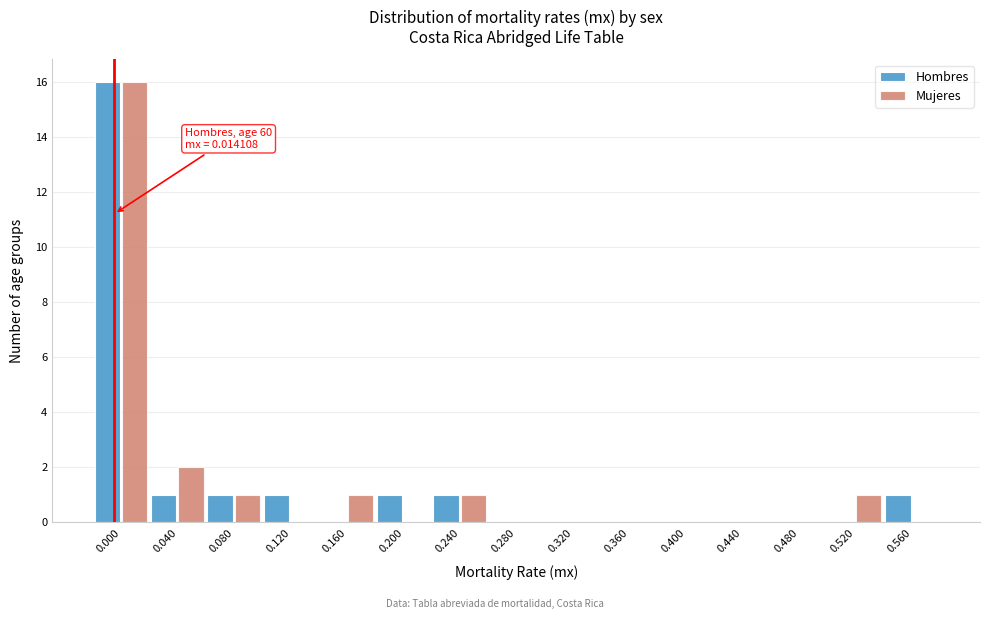

Reading left to right, transcribe all the data shown in this chart.

Hombres: 0.000=16	0.040=1	0.080=1	0.120=1	0.160=0	0.200=1	0.240=1	0.280=0	0.320=0	0.360=0	0.400=0	0.440=0	0.480=0	0.520=0	0.560=1
Mujeres: 0.000=16	0.040=2	0.080=1	0.120=0	0.160=1	0.200=0	0.240=1	0.280=0	0.320=0	0.360=0	0.400=0	0.440=0	0.480=0	0.520=1	0.560=0